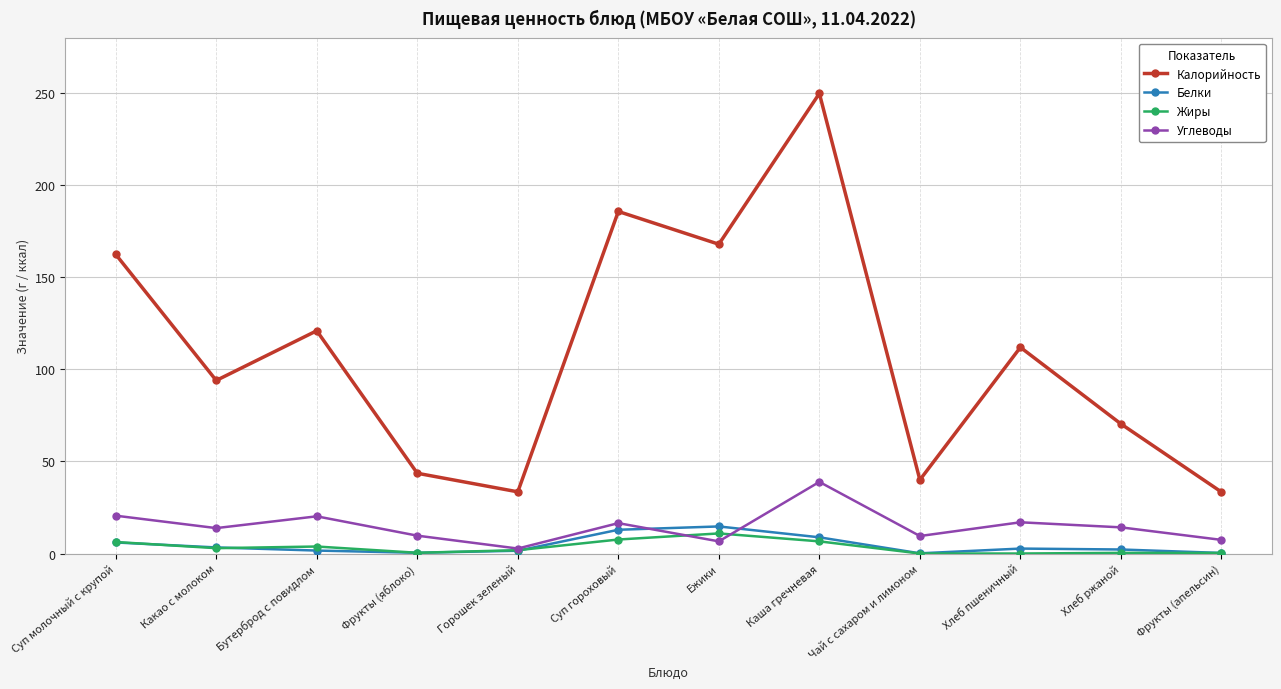

Which series has the largest range (max minus min)?

Калорийность